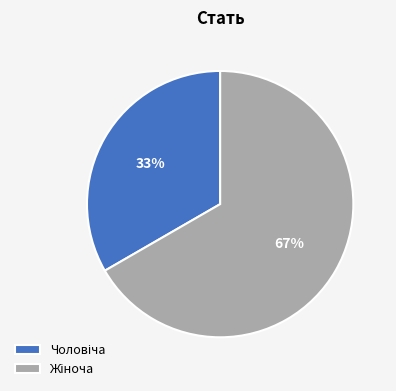

To the nearest percent, what is the average slice percentage?

50%